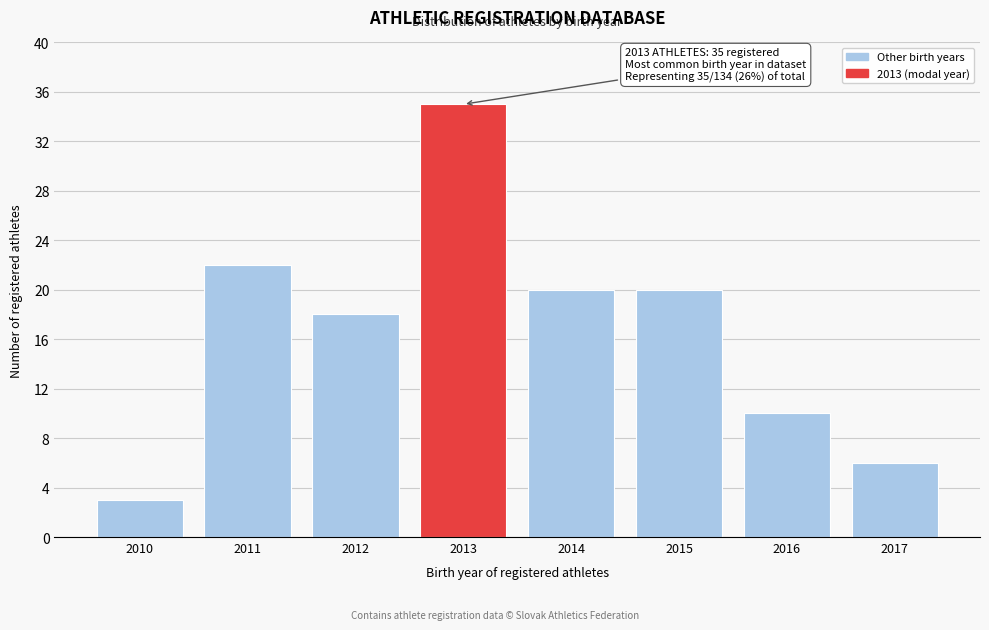

Reading right to left, list all the values displayed in this chart.

2017=6	2016=10	2015=20	2014=20	2013=35	2012=18	2011=22	2010=3